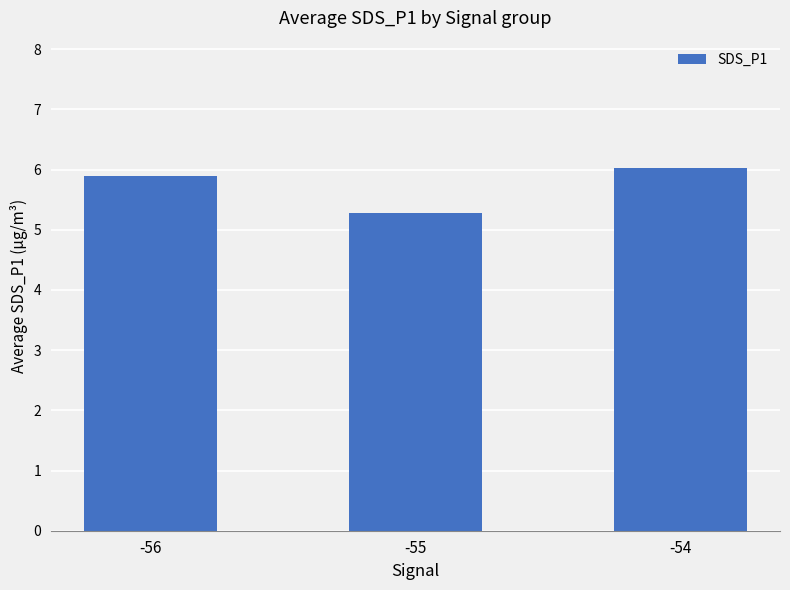

Are the bars grouped side by side (vs. stacked)?

No